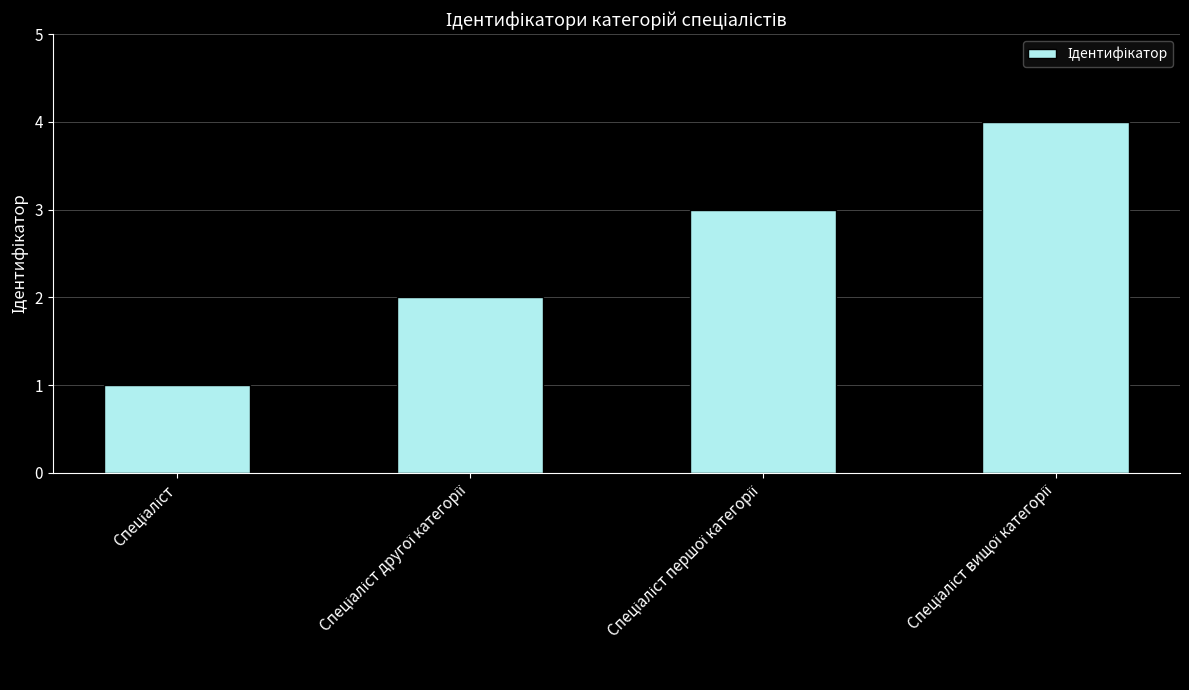

What is the sum of all values?

10